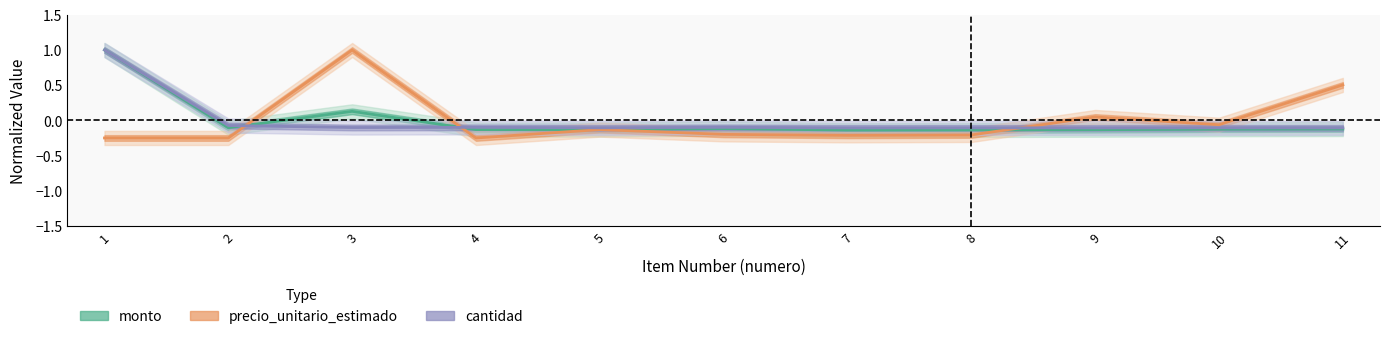

List the series in order of their peak value, lowest first.

monto, precio_unitario_estimado, cantidad